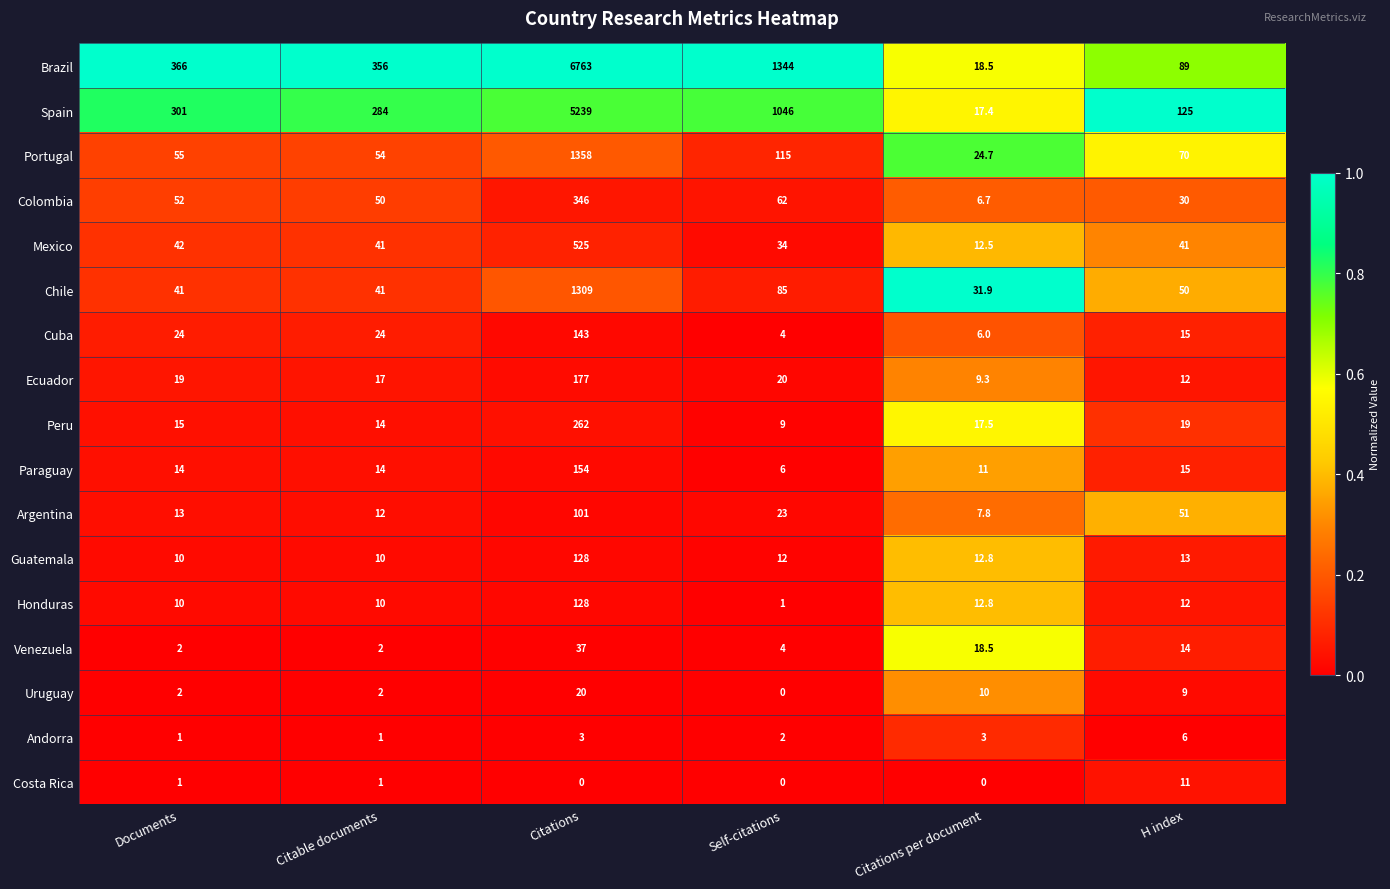

At which category is the sum across all series the highest?

Citations